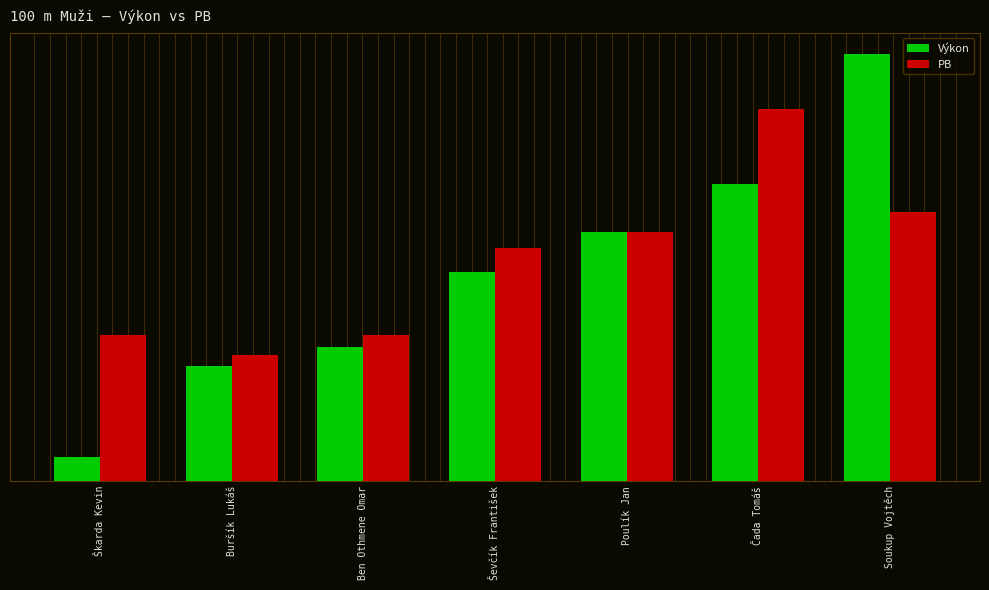

What are all the series names shown in the legend?

Výkon, PB